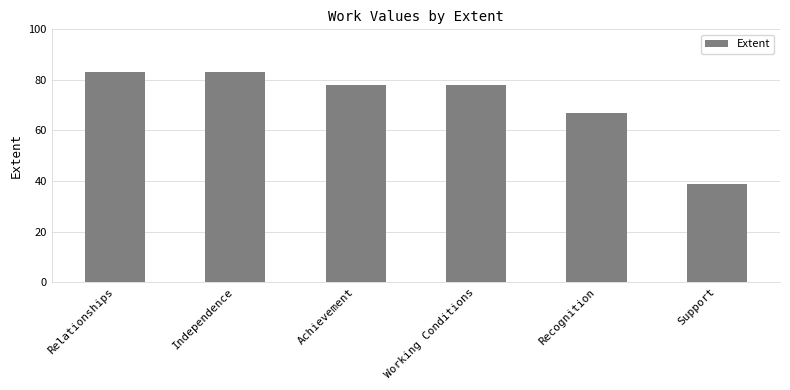

What is the difference between the maximum and second lowest values?

16